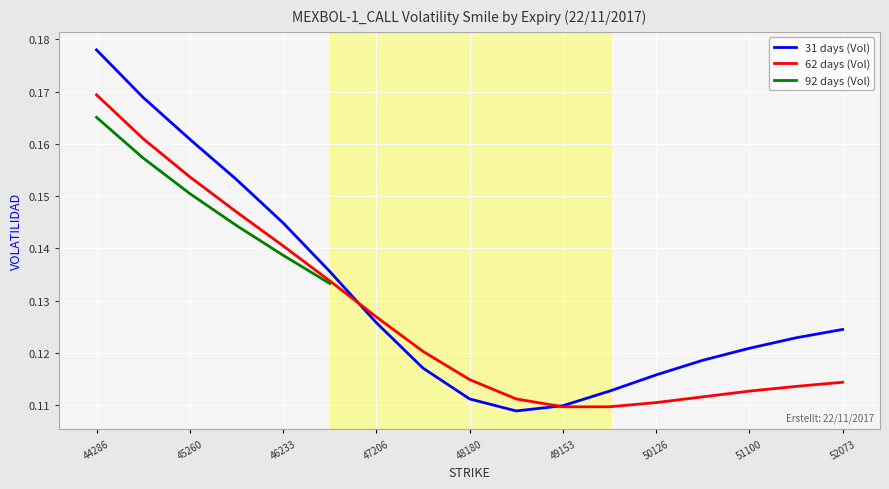

True or false: 31 days (Vol) has more than 2 points higher than both neighbors.

False